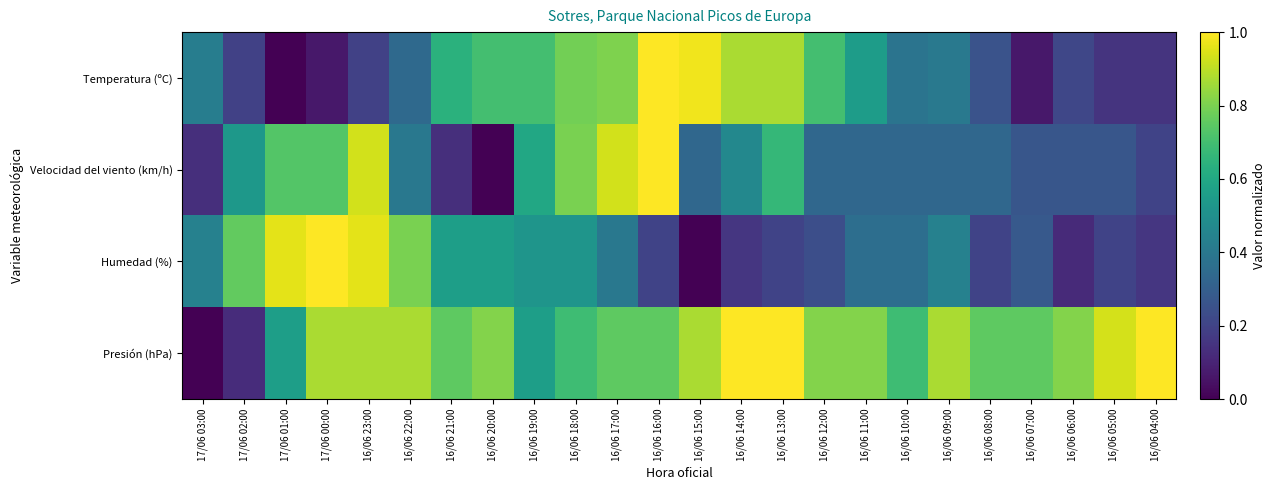

Reading left to right, what are all the values shown in this chart?

Temperatura (ºC): 17/06 03:00=0.4	17/06 02:00=0.2	17/06 01:00=0.0	17/06 00:00=0.1	16/06 23:00=0.2	16/06 22:00=0.3	16/06 21:00=0.6	16/06 20:00=0.7	16/06 19:00=0.7	16/06 18:00=0.8	16/06 17:00=0.8	16/06 16:00=1.0	16/06 15:00=1.0	16/06 14:00=0.9	16/06 13:00=0.9	16/06 12:00=0.7	16/06 11:00=0.6	16/06 10:00=0.4	16/06 09:00=0.4	16/06 08:00=0.3	16/06 07:00=0.1	16/06 06:00=0.2	16/06 05:00=0.1	16/06 04:00=0.1
Velocidad del viento (km/h): 17/06 03:00=0.1	17/06 02:00=0.5	17/06 01:00=0.7	17/06 00:00=0.7	16/06 23:00=0.9	16/06 22:00=0.4	16/06 21:00=0.1	16/06 20:00=0.0	16/06 19:00=0.6	16/06 18:00=0.8	16/06 17:00=0.9	16/06 16:00=1.0	16/06 15:00=0.3	16/06 14:00=0.5	16/06 13:00=0.7	16/06 12:00=0.3	16/06 11:00=0.3	16/06 10:00=0.3	16/06 09:00=0.3	16/06 08:00=0.3	16/06 07:00=0.3	16/06 06:00=0.3	16/06 05:00=0.3	16/06 04:00=0.2
Humedad (%): 17/06 03:00=0.4	17/06 02:00=0.8	17/06 01:00=1.0	17/06 00:00=1.0	16/06 23:00=1.0	16/06 22:00=0.8	16/06 21:00=0.6	16/06 20:00=0.6	16/06 19:00=0.5	16/06 18:00=0.5	16/06 17:00=0.4	16/06 16:00=0.2	16/06 15:00=0.0	16/06 14:00=0.2	16/06 13:00=0.2	16/06 12:00=0.2	16/06 11:00=0.4	16/06 10:00=0.4	16/06 09:00=0.4	16/06 08:00=0.2	16/06 07:00=0.3	16/06 06:00=0.1	16/06 05:00=0.2	16/06 04:00=0.2
Presión (hPa): 17/06 03:00=0.0	17/06 02:00=0.1	17/06 01:00=0.6	17/06 00:00=0.9	16/06 23:00=0.9	16/06 22:00=0.9	16/06 21:00=0.8	16/06 20:00=0.8	16/06 19:00=0.6	16/06 18:00=0.7	16/06 17:00=0.8	16/06 16:00=0.8	16/06 15:00=0.9	16/06 14:00=1.0	16/06 13:00=1.0	16/06 12:00=0.8	16/06 11:00=0.8	16/06 10:00=0.7	16/06 09:00=0.9	16/06 08:00=0.8	16/06 07:00=0.8	16/06 06:00=0.8	16/06 05:00=0.9	16/06 04:00=1.0